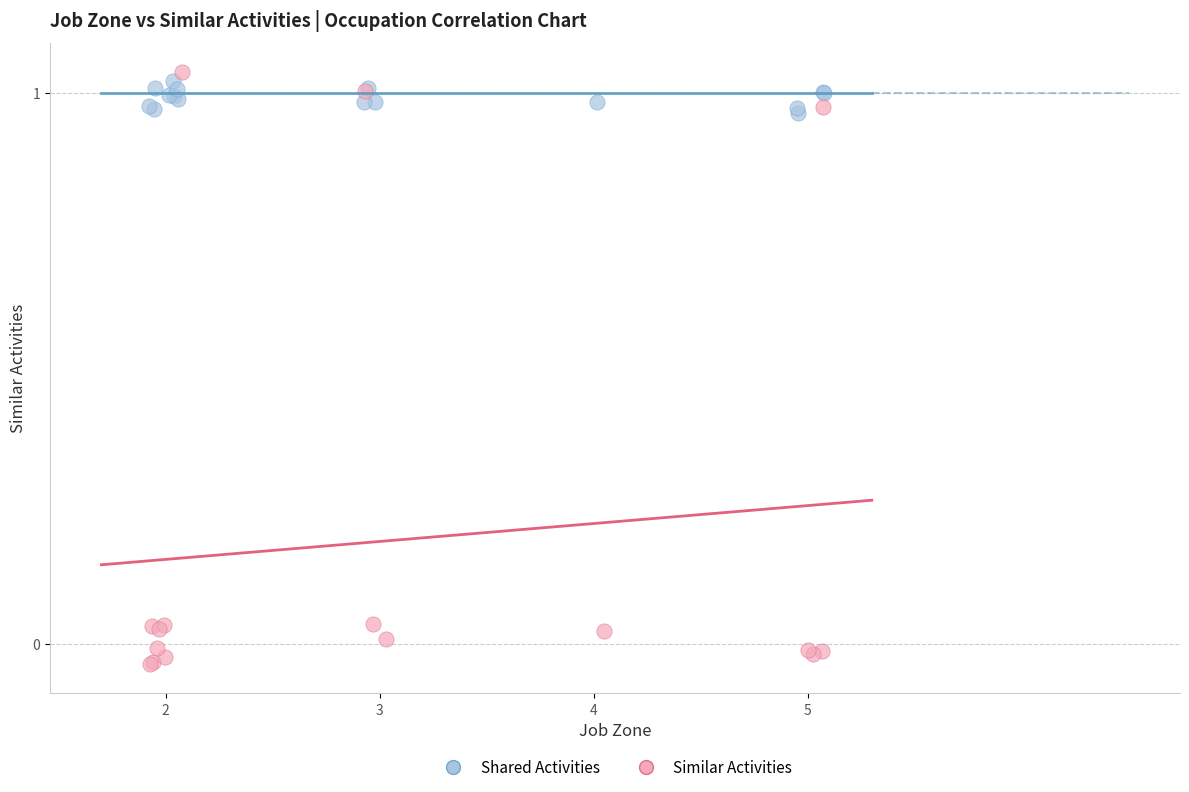

Which series has the widest spread of Y values?

Similar Activities